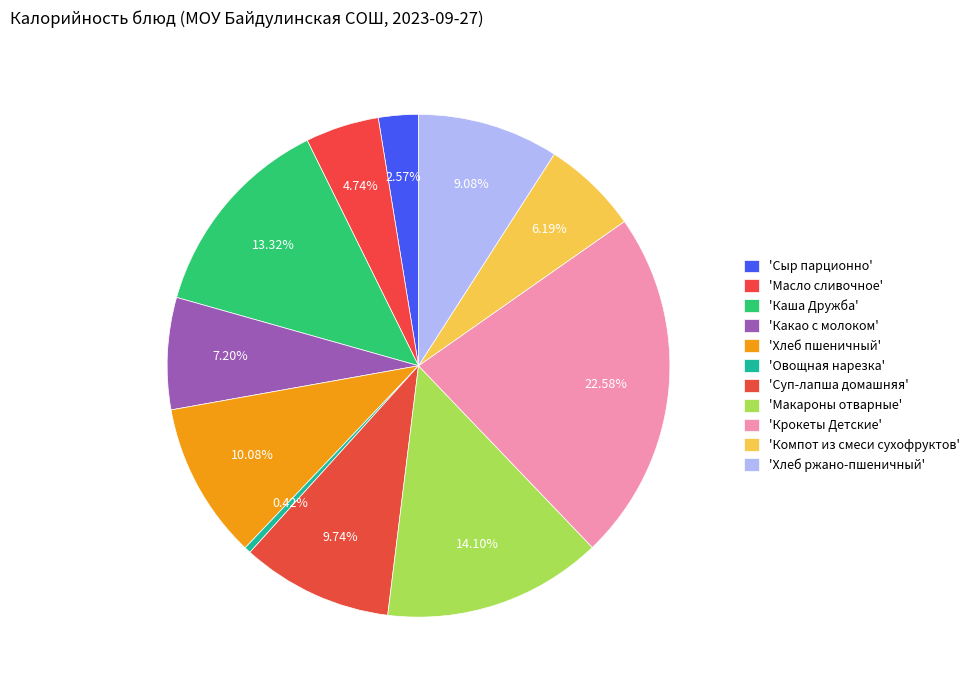

Rank the categories by value from lowest to highest.

Овощная нарезка, Сыр парционно, Масло сливочное, Компот из смеси сухофруктов, Какао с молоком, Хлеб ржано-пшеничный, Суп-лапша домашняя, Хлеб пшеничный, Каша Дружба, Макароны отварные, Крокеты Детские